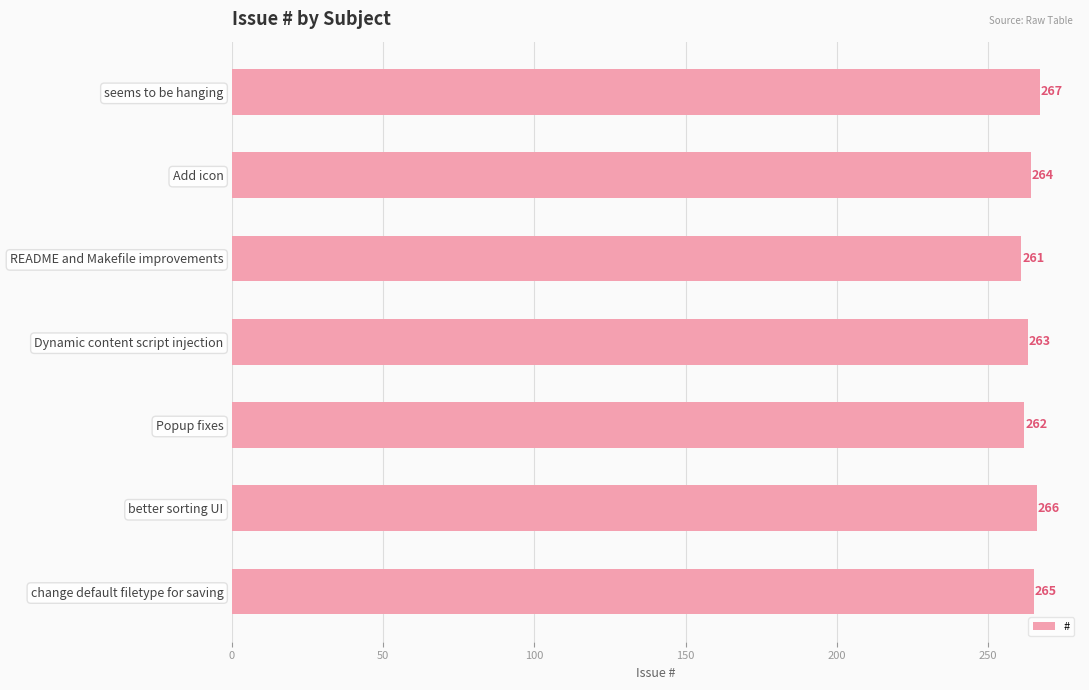

Is it true that the value at README and Makefile improvements is 158?

False